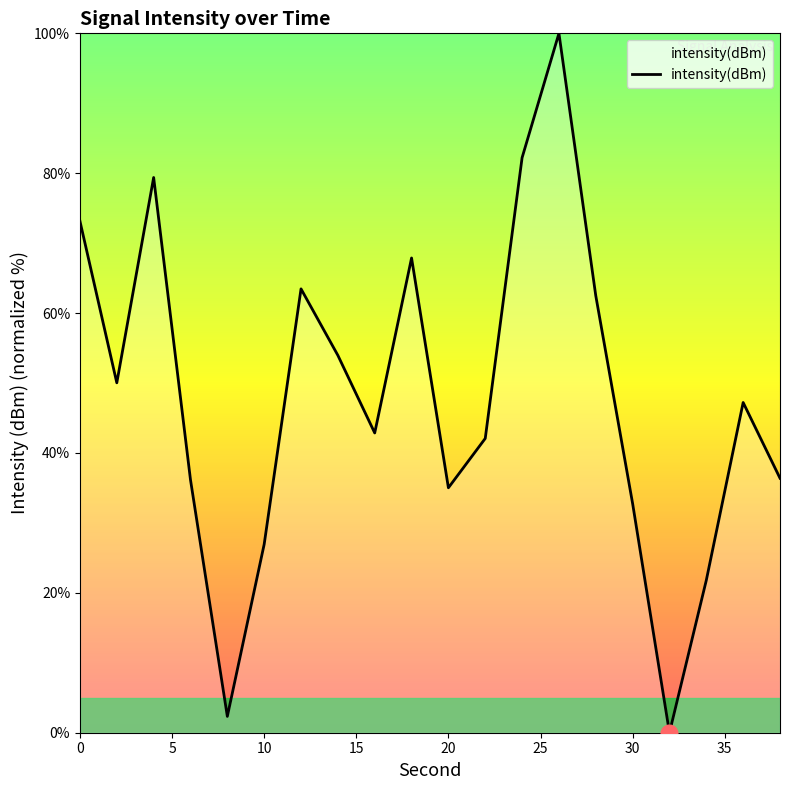

What is the difference between the maximum and minimum values?

100.0